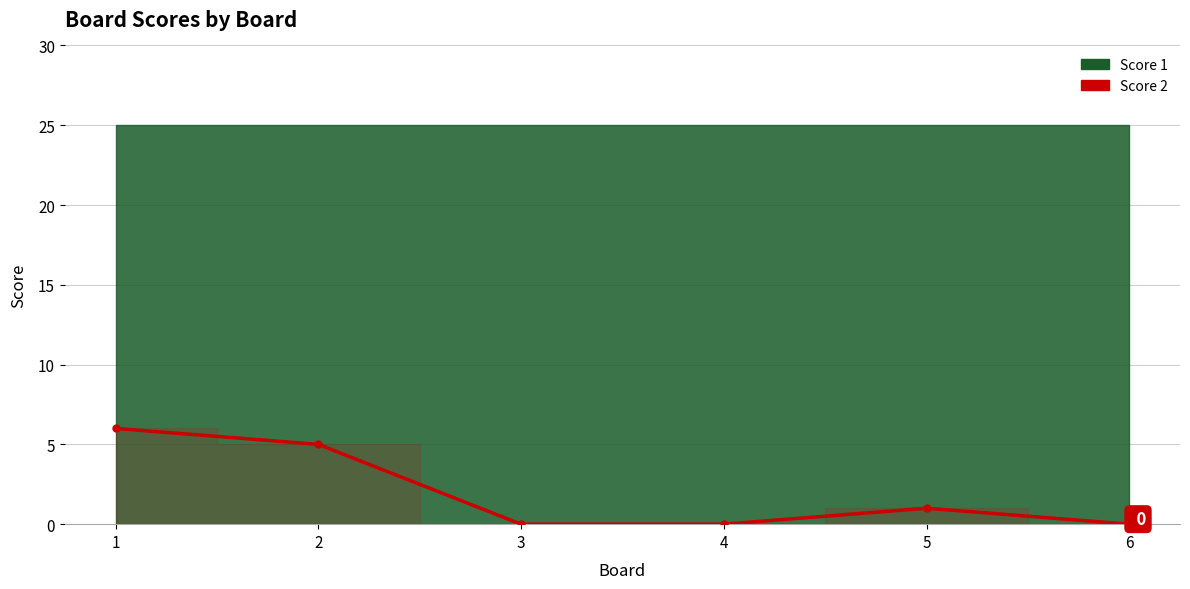

Reading left to right, what are all the values shown in this chart?

6	5	0	0	1	0